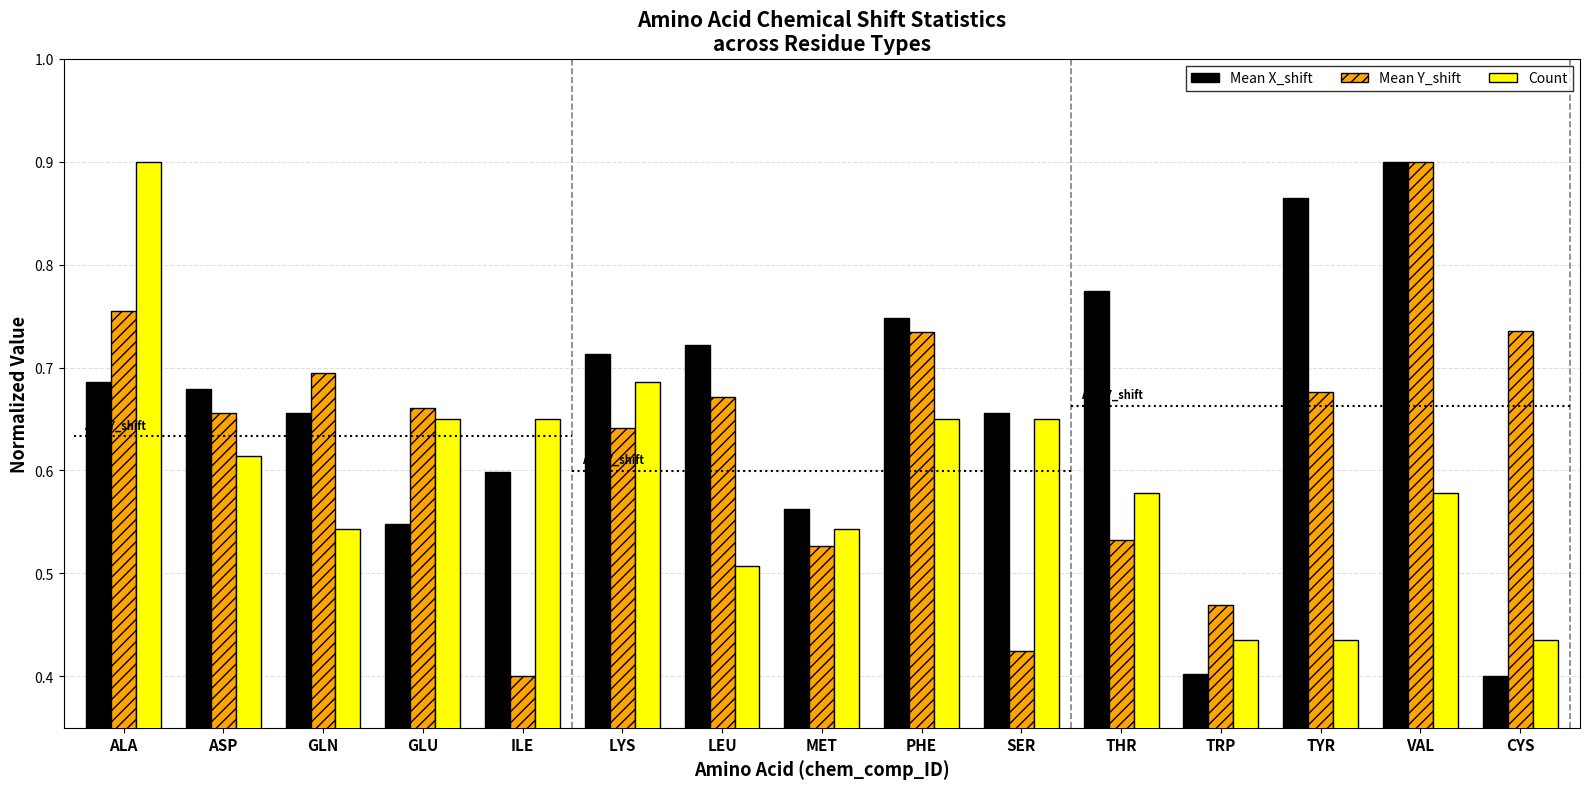

Which has a higher value, CYS or MET?

MET